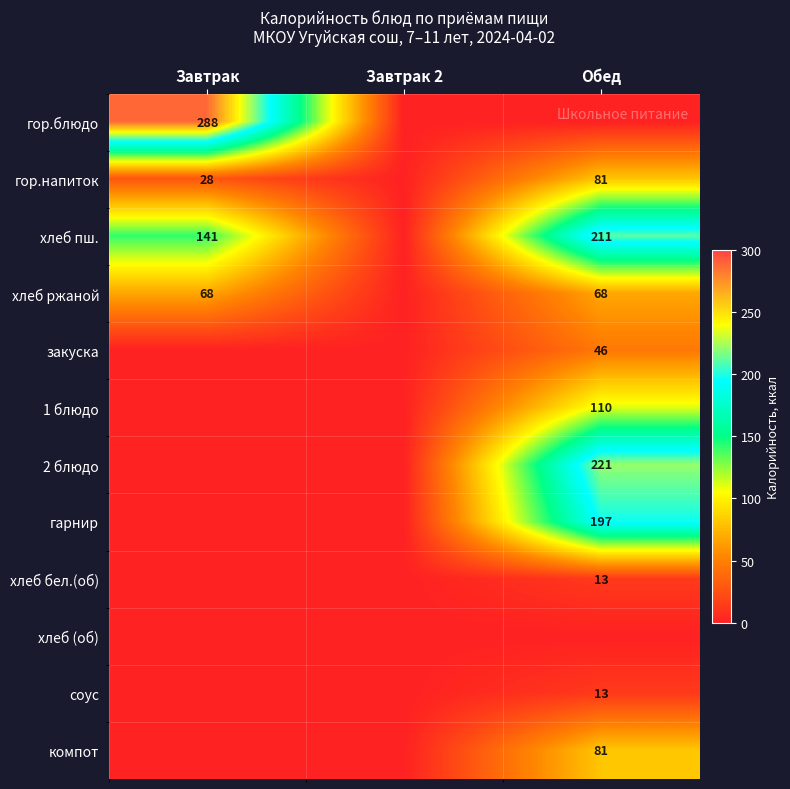

The value of компот at Обед is 81. True or false?

True